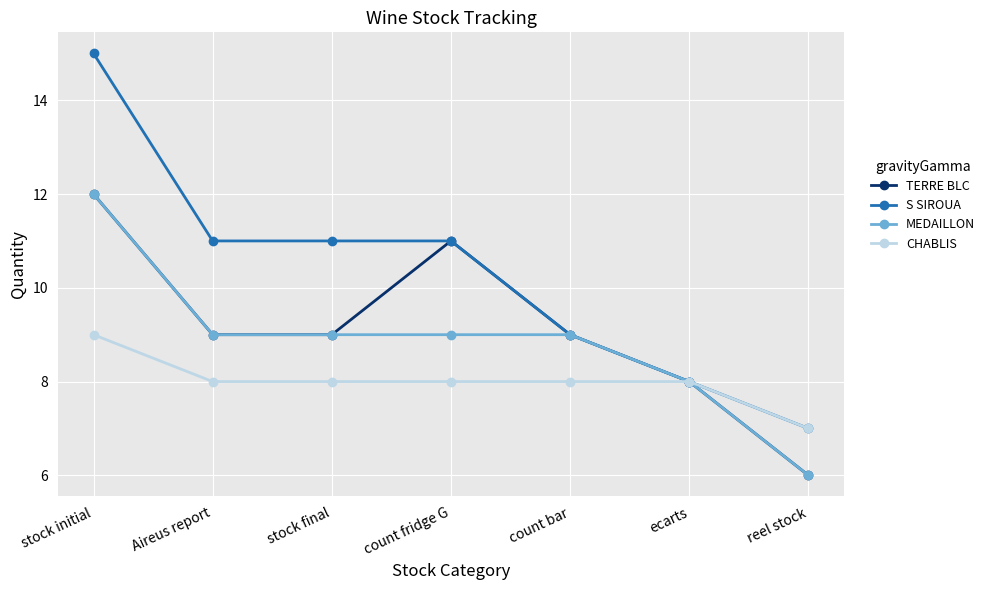

What are all the series names shown in the legend?

TERRE BLC, S SIROUA, MEDAILLON, CHABLIS